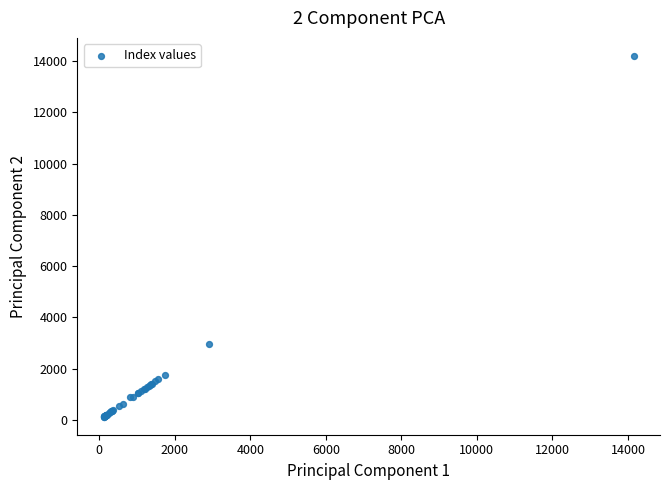

What Y value in the scatter plot is closest to 7163?

2939.5